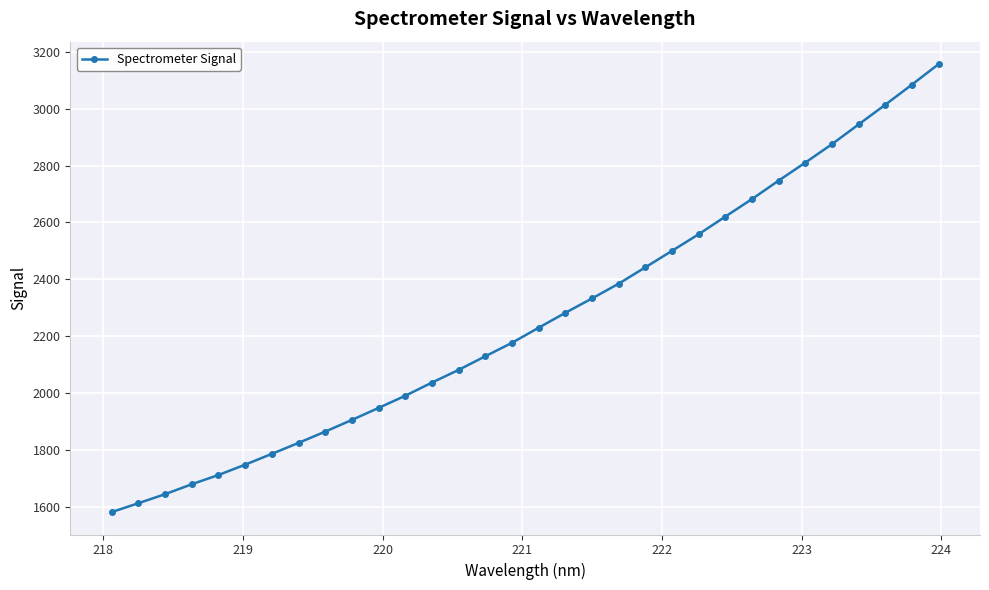

True or false: there are more than 2 points higher than both neighbors.

False